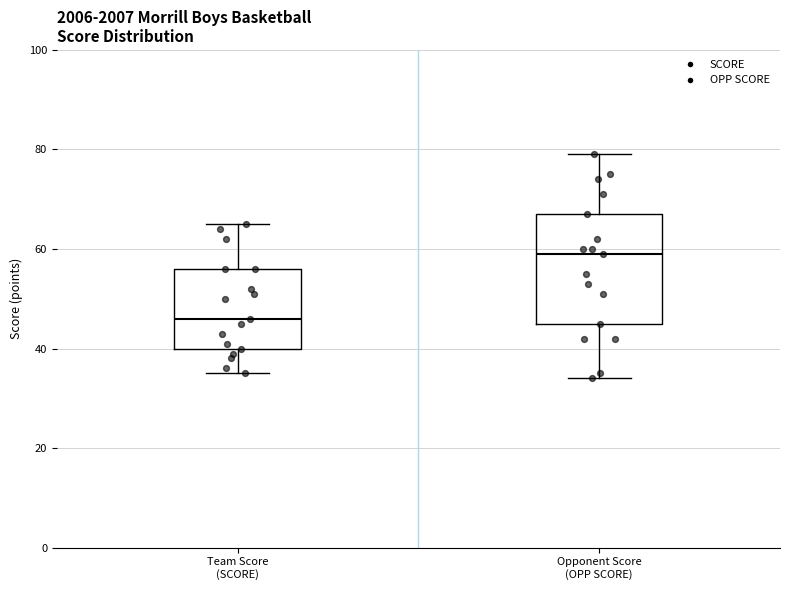

Which box is the tallest, from its lower edge to its upper edge?

Opponent Score (OPP SCORE)